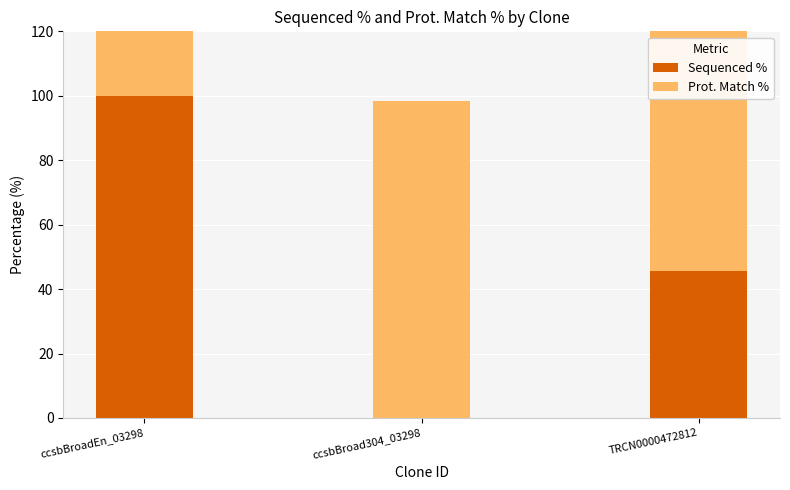

Reading left to right, what are all the values shown in this chart?

Sequenced %: ccsbBroadEn_03298=100.0	ccsbBroad304_03298=0.0	TRCN0000472812=45.7
Prot. Match %: ccsbBroadEn_03298=98.3	ccsbBroad304_03298=98.3	TRCN0000472812=98.3